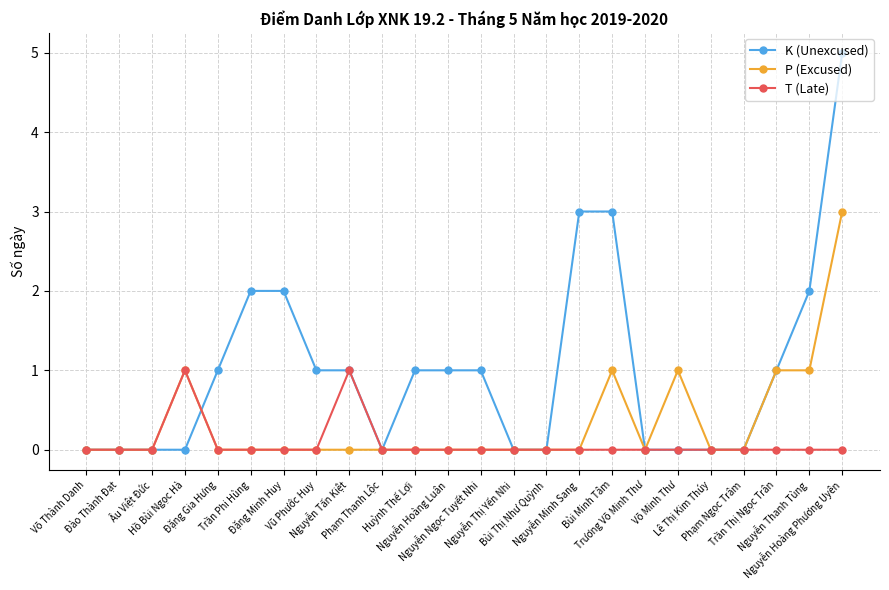

Reading left to right, extract all data points from this chart.

K (Unexcused): Võ Thành Danh=0	Đào Thành Đạt=0	Âu Việt Đức=0	Hồ Bùi Ngọc Hà=0	Đặng Gia Hưng=1	Trần Phi Hùng=2	Đặng Minh Huy=2	Vũ Phước Huy=1	Nguyễn Tấn Kiệt=1	Phạm Thanh Lộc=0	Huỳnh Thế Lợi=1	Nguyễn Hoàng Luân=1	Nguyễn Ngọc Tuyết Nhi=1	Nguyễn Thị Yến Nhi=0	Bùi Thị Như Quỳnh=0	Nguyễn Minh Sang=3	Bùi Minh Tâm=3	Trương Võ Minh Thư=0	Võ Minh Thư=0	Lê Thị Kim Thúy=0	Phạm Ngọc Trâm=0	Trần Thị Ngọc Trân=1	Nguyễn Thanh Tùng=2	Nguyễn Hoàng Phương Uyên=5
P (Excused): Võ Thành Danh=0	Đào Thành Đạt=0	Âu Việt Đức=0	Hồ Bùi Ngọc Hà=1	Đặng Gia Hưng=0	Trần Phi Hùng=0	Đặng Minh Huy=0	Vũ Phước Huy=0	Nguyễn Tấn Kiệt=0	Phạm Thanh Lộc=0	Huỳnh Thế Lợi=0	Nguyễn Hoàng Luân=0	Nguyễn Ngọc Tuyết Nhi=0	Nguyễn Thị Yến Nhi=0	Bùi Thị Như Quỳnh=0	Nguyễn Minh Sang=0	Bùi Minh Tâm=1	Trương Võ Minh Thư=0	Võ Minh Thư=1	Lê Thị Kim Thúy=0	Phạm Ngọc Trâm=0	Trần Thị Ngọc Trân=1	Nguyễn Thanh Tùng=1	Nguyễn Hoàng Phương Uyên=3
T (Late): Võ Thành Danh=0	Đào Thành Đạt=0	Âu Việt Đức=0	Hồ Bùi Ngọc Hà=1	Đặng Gia Hưng=0	Trần Phi Hùng=0	Đặng Minh Huy=0	Vũ Phước Huy=0	Nguyễn Tấn Kiệt=1	Phạm Thanh Lộc=0	Huỳnh Thế Lợi=0	Nguyễn Hoàng Luân=0	Nguyễn Ngọc Tuyết Nhi=0	Nguyễn Thị Yến Nhi=0	Bùi Thị Như Quỳnh=0	Nguyễn Minh Sang=0	Bùi Minh Tâm=0	Trương Võ Minh Thư=0	Võ Minh Thư=0	Lê Thị Kim Thúy=0	Phạm Ngọc Trâm=0	Trần Thị Ngọc Trân=0	Nguyễn Thanh Tùng=0	Nguyễn Hoàng Phương Uyên=0